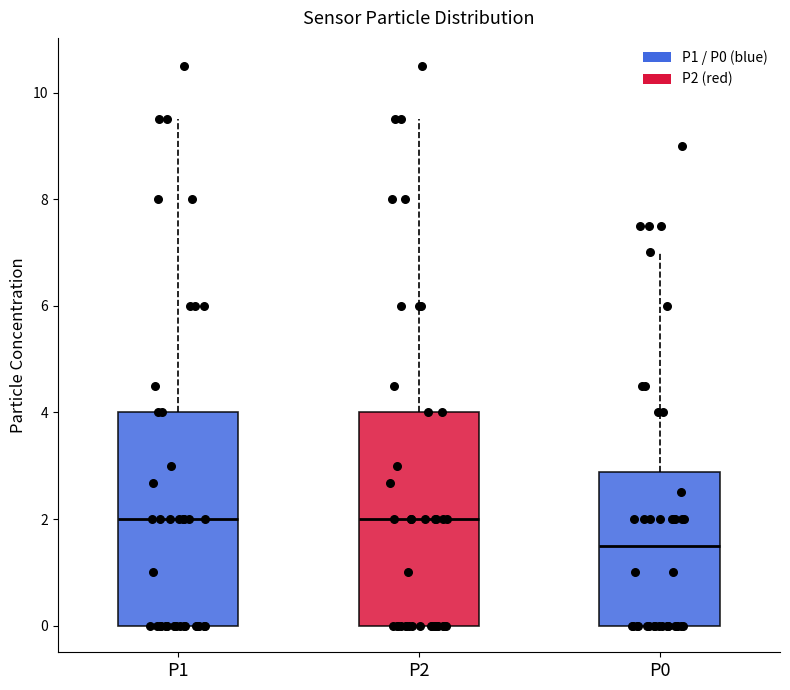

Which box's median line is the lowest?

P0